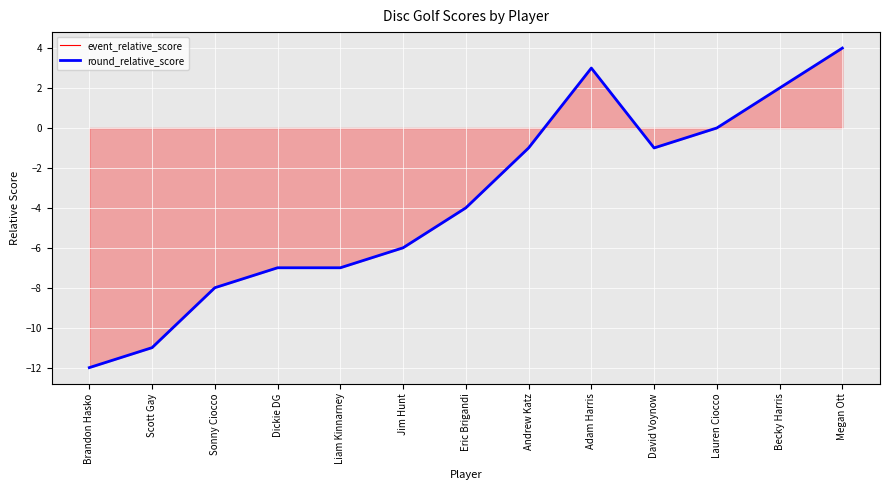

How many data points in event_relative_score are above -4?

6